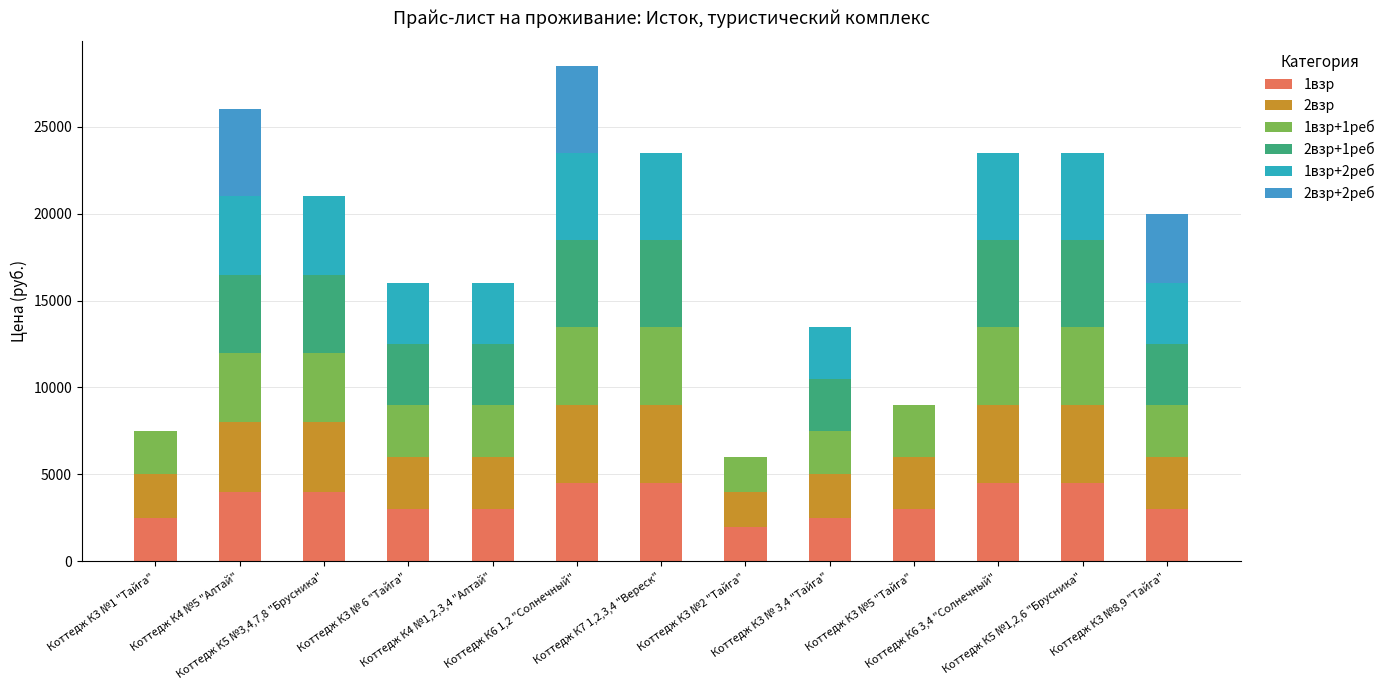

The 2взр+1реб series shows 5000 at Коттедж К7 1,2,3,4 "Вереск". True or false?

True